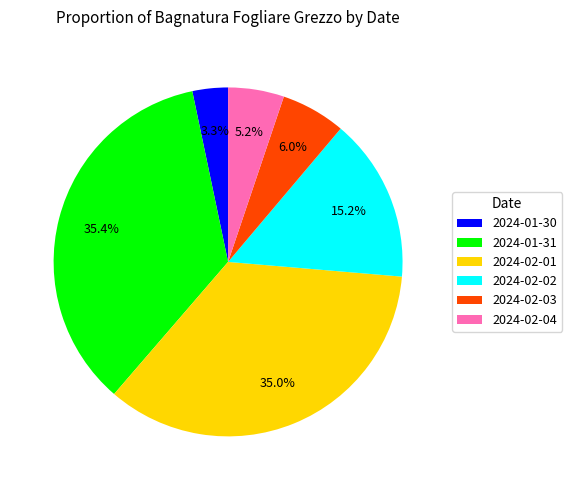

What percentage is the 2024-01-30 slice, to the nearest percent?

3%